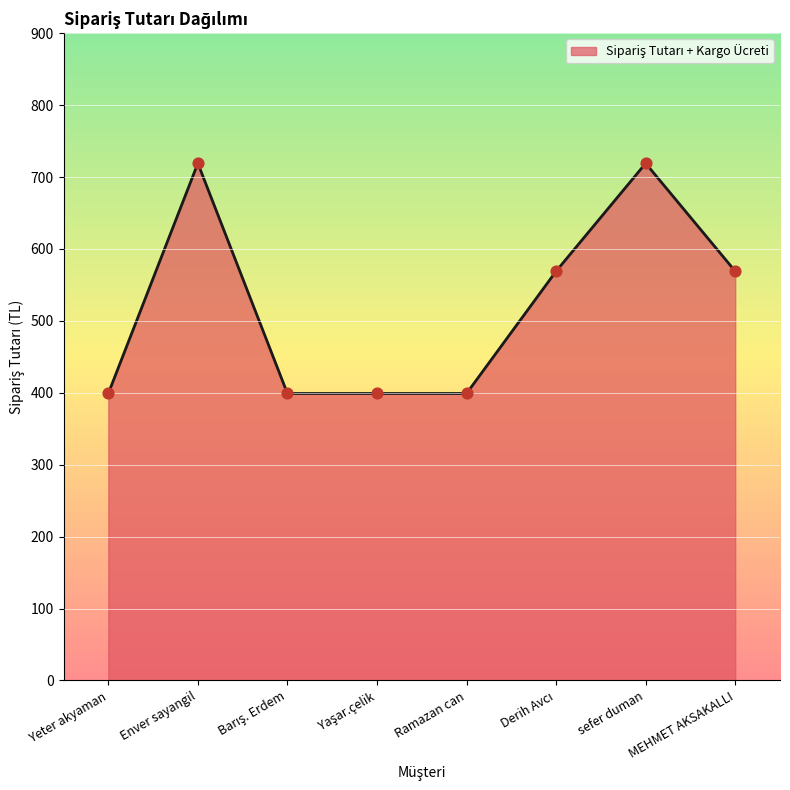

Between sefer duman and Yeter akyaman, which is larger?

sefer duman